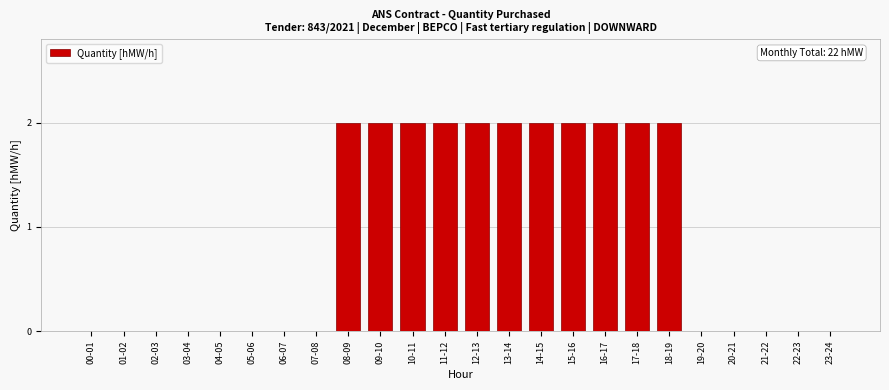

What is the sum of all values?

22